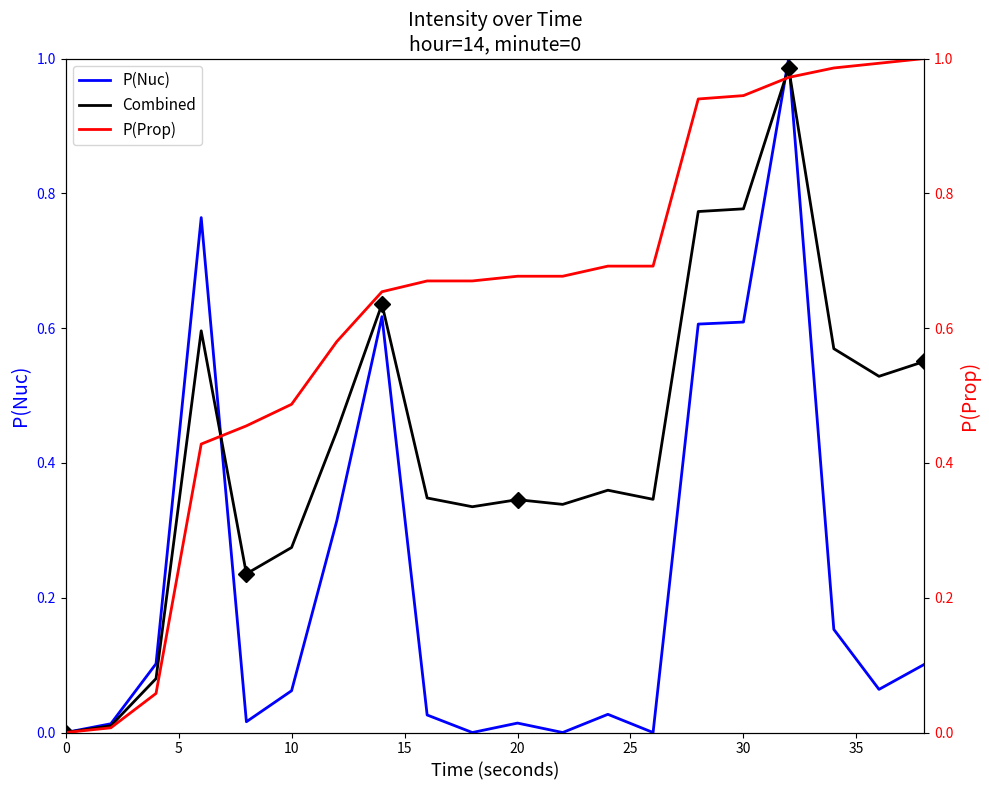

List the series in order of their overall mean, lowest first.

P(Nuc), Combined, P(Prop)